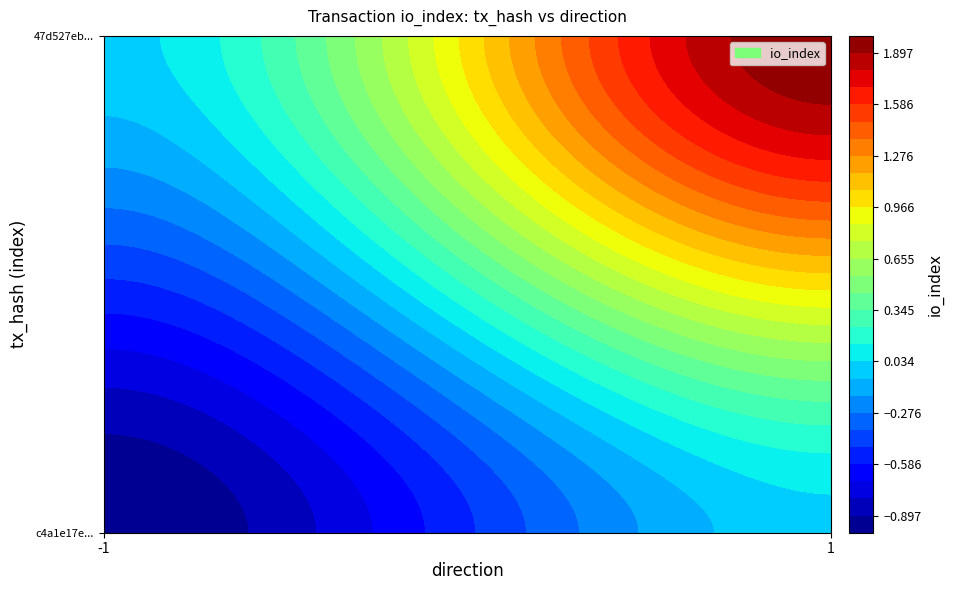

At how many categories does at least one series exceed 1?

1